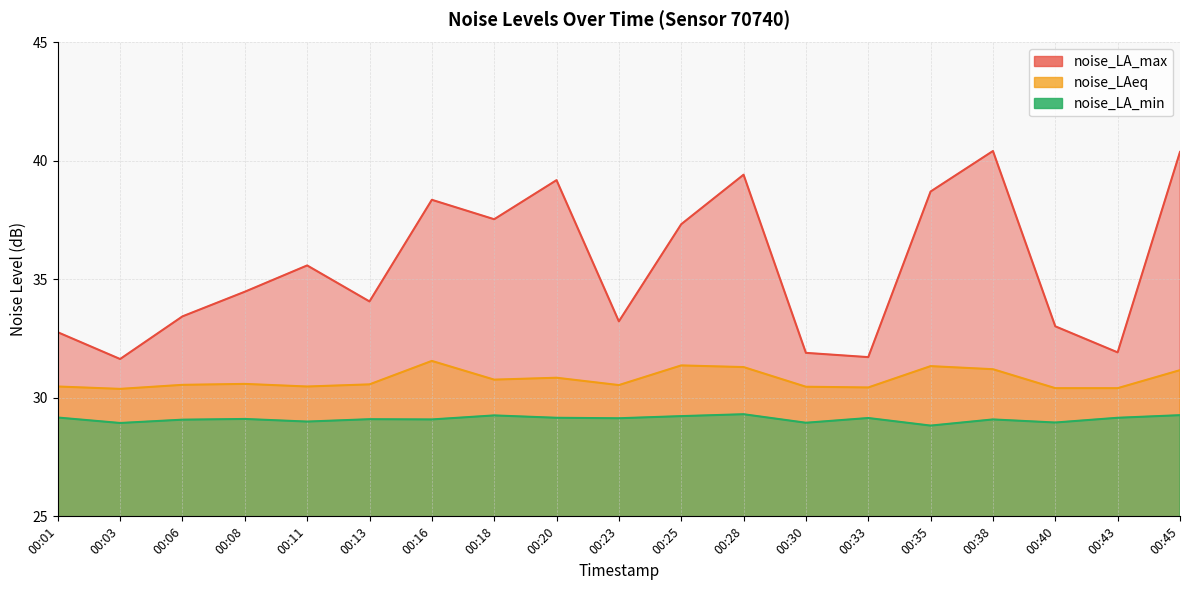

What is the value of the noise_LA_min point at the 3rd from the left?

29.1